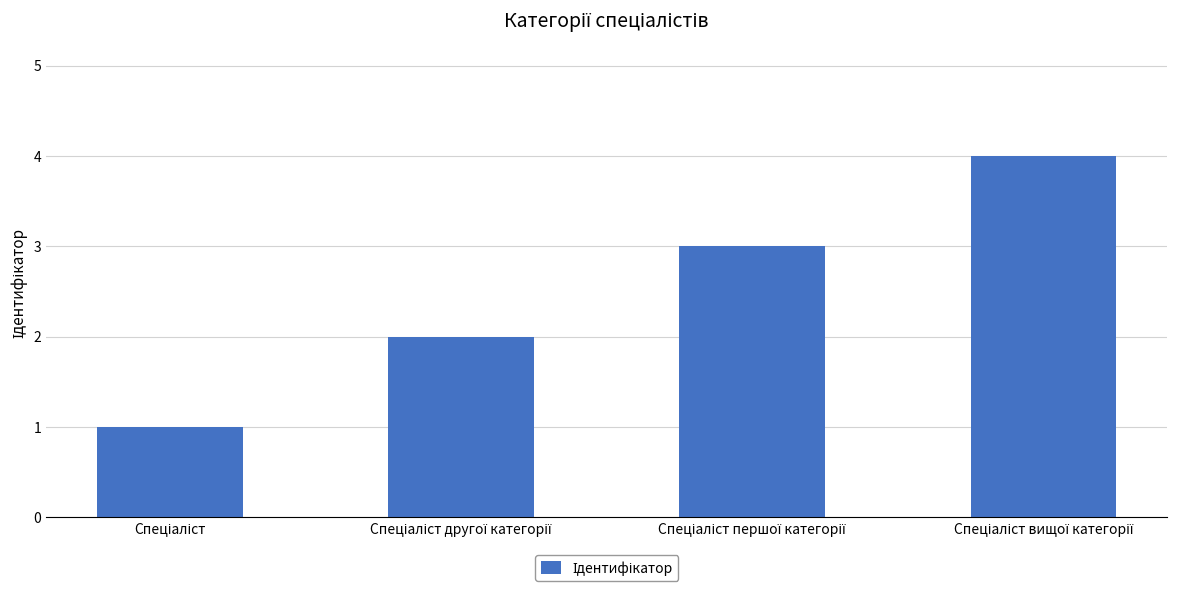

What is the greatest value displayed?

4